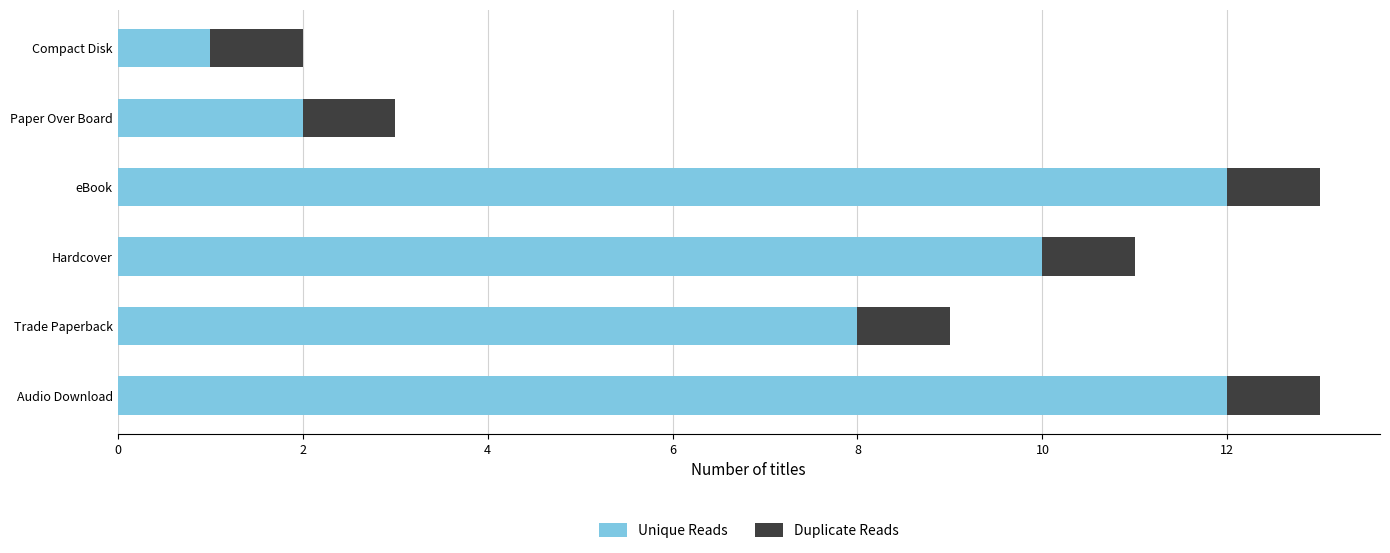

What is the total value across all series at eBook?

13